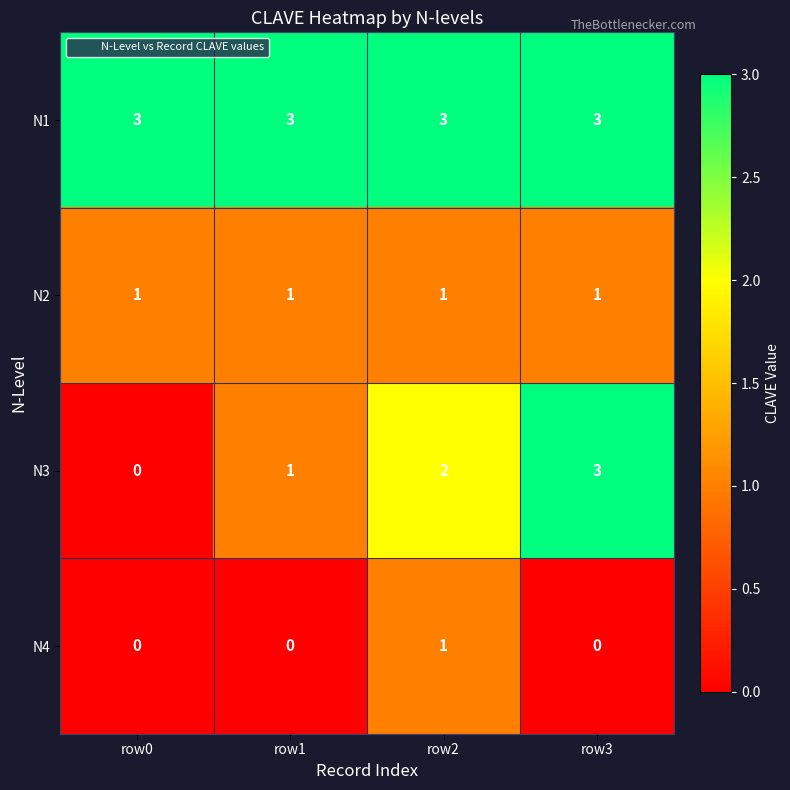

How many series are shown in this chart?

4